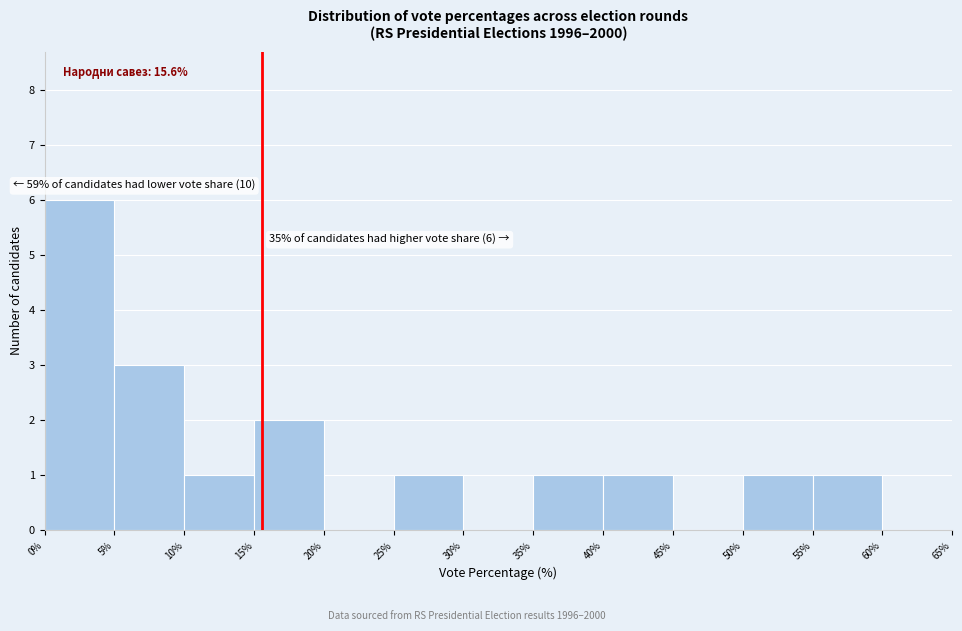

Which range on the x-axis has the tallest bar?

0% to 5%